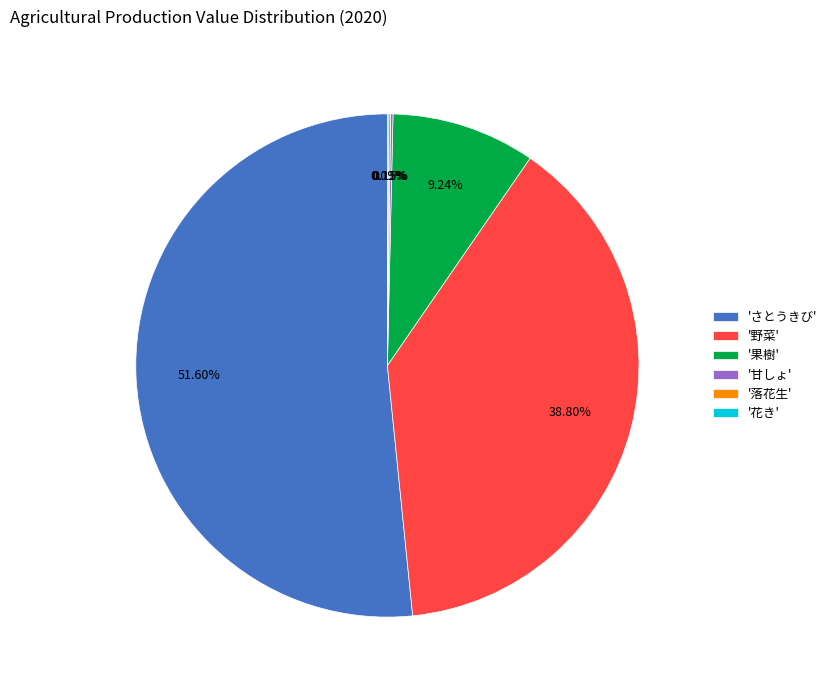

Which slice represents more than half of the pie?

'さとうきび'